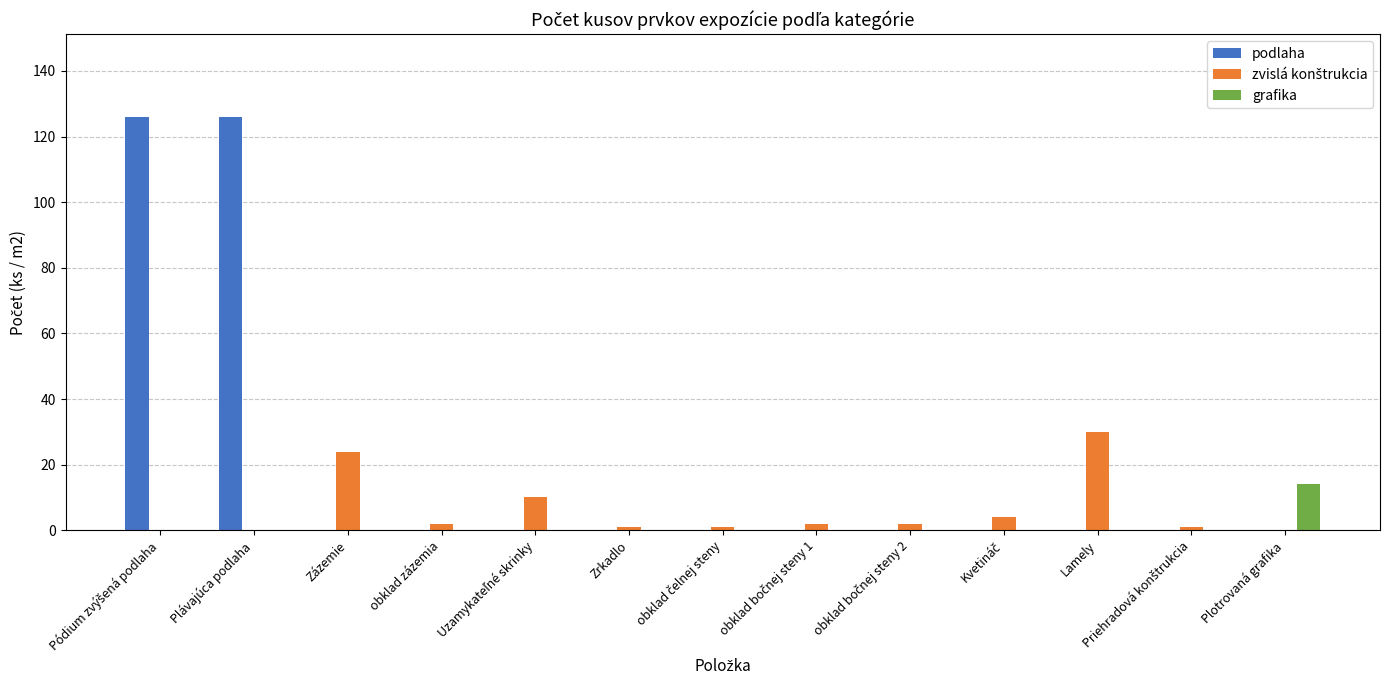

Which series has the largest range (max minus min)?

podlaha